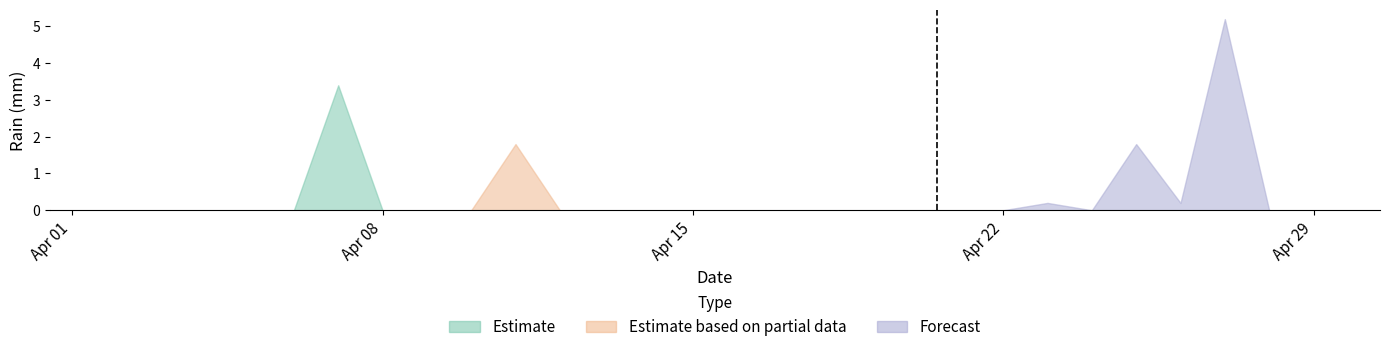

Reading left to right, what are all the values shown in this chart?

0.0	0.0	0.0	0.0	0.0	0.0	3.4	0.0	0.0	0.0	1.8	0.0	0.0	0.0	0.0	0.0	0.0	0.0	0.0	0.0	0.0	0.0	0.2	0.0	1.8	0.2	5.2	0.0	0.0	0.0